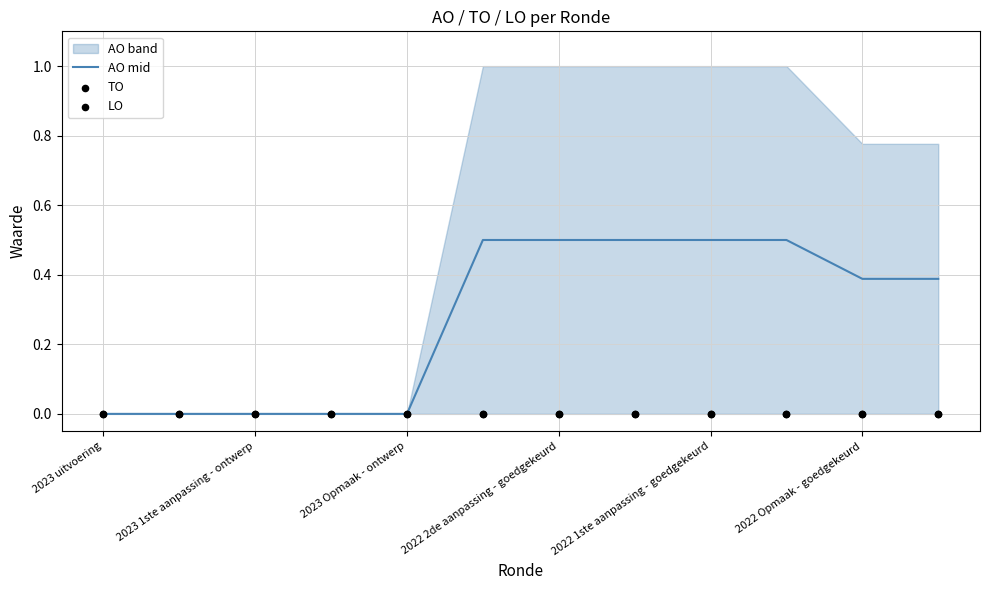

True or false: AO mid has a value of 0.0 at 2023 Opmaak - ontwerp.

True